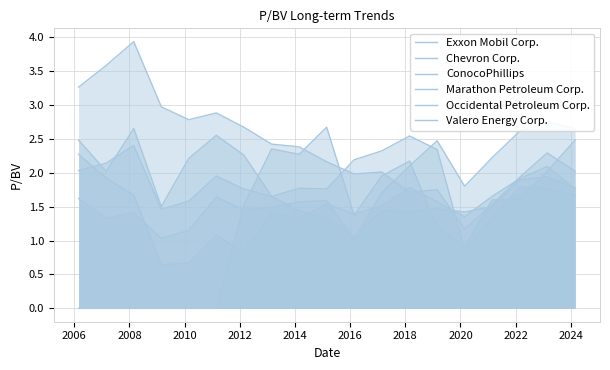

The Exxon Mobil Corp. series shows 2.4 at 2018. True or false?

True